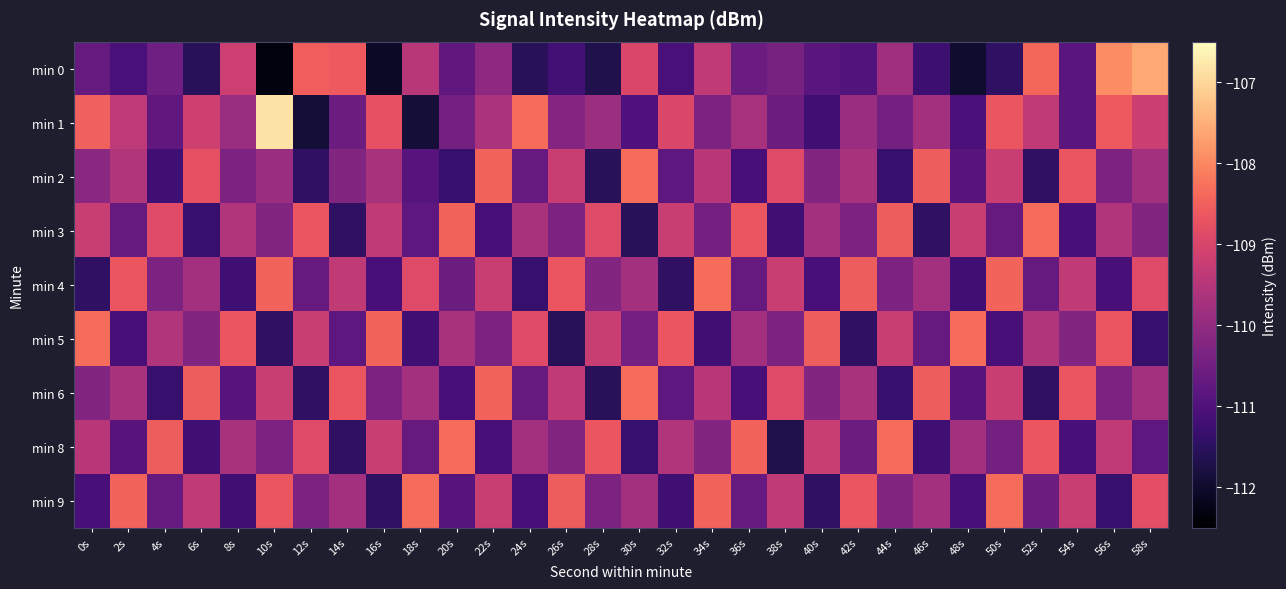

Reading left to right, transcribe all the data shown in this chart.

min 0: 0s=-110.7	2s=-111.1	4s=-110.5	6s=-111.5	8s=-109.2	10s=-112.3	12s=-108.5	14s=-108.6	16s=-112.1	18s=-109.5	20s=-110.8	22s=-110.1	24s=-111.5	26s=-111.2	28s=-111.7	30s=-109.0	32s=-111.1	34s=-109.4	36s=-110.6	38s=-110.4	40s=-110.8	42s=-111.0	44s=-109.8	46s=-111.3	48s=-112.0	50s=-111.5	52s=-108.4	54s=-110.8	56s=-108.0	58s=-107.6
min 1: 0s=-108.5	2s=-109.4	4s=-110.8	6s=-109.1	8s=-109.9	10s=-106.8	12s=-111.9	14s=-110.6	16s=-108.8	18s=-111.9	20s=-110.5	22s=-109.7	24s=-108.3	26s=-110.2	28s=-109.9	30s=-111.0	32s=-108.9	34s=-110.3	36s=-109.7	38s=-110.6	40s=-111.2	42s=-109.9	44s=-110.4	46s=-109.8	48s=-111.0	50s=-108.7	52s=-109.3	54s=-110.8	56s=-108.6	58s=-109.2
min 2: 0s=-110.1	2s=-109.5	4s=-111.2	6s=-108.8	8s=-110.3	10s=-109.9	12s=-111.5	14s=-110.2	16s=-109.7	18s=-110.9	20s=-111.3	22s=-108.5	24s=-110.7	26s=-109.2	28s=-111.6	30s=-108.3	32s=-110.8	34s=-109.5	36s=-111.1	38s=-108.9	40s=-110.2	42s=-109.7	44s=-111.3	46s=-108.6	48s=-110.9	50s=-109.2	52s=-111.5	54s=-108.7	56s=-110.3	58s=-109.8
min 3: 0s=-109.2	2s=-110.7	4s=-108.9	6s=-111.3	8s=-109.6	10s=-110.2	12s=-108.7	14s=-111.5	16s=-109.3	18s=-110.8	20s=-108.5	22s=-111.1	24s=-109.7	26s=-110.3	28s=-108.9	30s=-111.6	32s=-109.2	34s=-110.5	36s=-108.7	38s=-111.2	40s=-109.8	42s=-110.3	44s=-108.6	46s=-111.5	48s=-109.2	50s=-110.7	52s=-108.3	54s=-111.1	56s=-109.6	58s=-110.2
min 4: 0s=-111.5	2s=-108.7	4s=-110.3	6s=-109.8	8s=-111.2	10s=-108.5	12s=-110.7	14s=-109.3	16s=-111.1	18s=-108.9	20s=-110.6	22s=-109.2	24s=-111.3	26s=-108.7	28s=-110.2	30s=-109.8	32s=-111.5	34s=-108.3	36s=-110.7	38s=-109.2	40s=-111.1	42s=-108.6	44s=-110.3	46s=-109.8	48s=-111.2	50s=-108.5	52s=-110.7	54s=-109.3	56s=-111.1	58s=-108.9
min 5: 0s=-108.3	2s=-111.1	4s=-109.6	6s=-110.2	8s=-108.7	10s=-111.5	12s=-109.2	14s=-110.8	16s=-108.5	18s=-111.2	20s=-109.7	22s=-110.3	24s=-108.9	26s=-111.6	28s=-109.2	30s=-110.5	32s=-108.7	34s=-111.2	36s=-109.8	38s=-110.3	40s=-108.6	42s=-111.5	44s=-109.2	46s=-110.7	48s=-108.3	50s=-111.1	52s=-109.6	54s=-110.2	56s=-108.7	58s=-111.3
min 6: 0s=-110.2	2s=-109.7	4s=-111.3	6s=-108.6	8s=-110.9	10s=-109.2	12s=-111.5	14s=-108.7	16s=-110.3	18s=-109.8	20s=-111.1	22s=-108.5	24s=-110.7	26s=-109.3	28s=-111.6	30s=-108.3	32s=-110.8	34s=-109.5	36s=-111.1	38s=-108.9	40s=-110.2	42s=-109.7	44s=-111.3	46s=-108.6	48s=-110.9	50s=-109.2	52s=-111.5	54s=-108.7	56s=-110.3	58s=-109.8
min 8: 0s=-109.5	2s=-110.9	4s=-108.6	6s=-111.2	8s=-109.7	10s=-110.3	12s=-108.9	14s=-111.5	16s=-109.2	18s=-110.7	20s=-108.3	22s=-111.1	24s=-109.8	26s=-110.2	28s=-108.7	30s=-111.3	32s=-109.6	34s=-110.2	36s=-108.5	38s=-111.7	40s=-109.2	42s=-110.6	44s=-108.3	46s=-111.2	48s=-109.8	50s=-110.5	52s=-108.7	54s=-111.1	56s=-109.3	58s=-110.8
min 9: 0s=-111.1	2s=-108.5	4s=-110.7	6s=-109.3	8s=-111.2	10s=-108.7	12s=-110.3	14s=-109.8	16s=-111.5	18s=-108.3	20s=-110.9	22s=-109.2	24s=-111.1	26s=-108.6	28s=-110.3	30s=-109.8	32s=-111.2	34s=-108.5	36s=-110.7	38s=-109.3	40s=-111.5	42s=-108.7	44s=-110.2	46s=-109.8	48s=-111.1	50s=-108.3	52s=-110.6	54s=-109.2	56s=-111.3	58s=-108.8